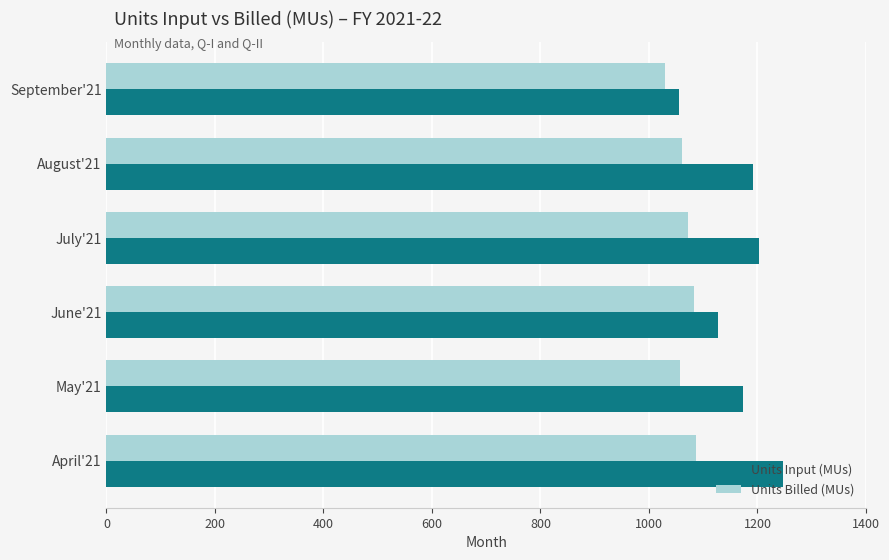

Is the value of Units Billed (MUs) at June'21 greater than the value of Units Input (MUs) at May'21?

No